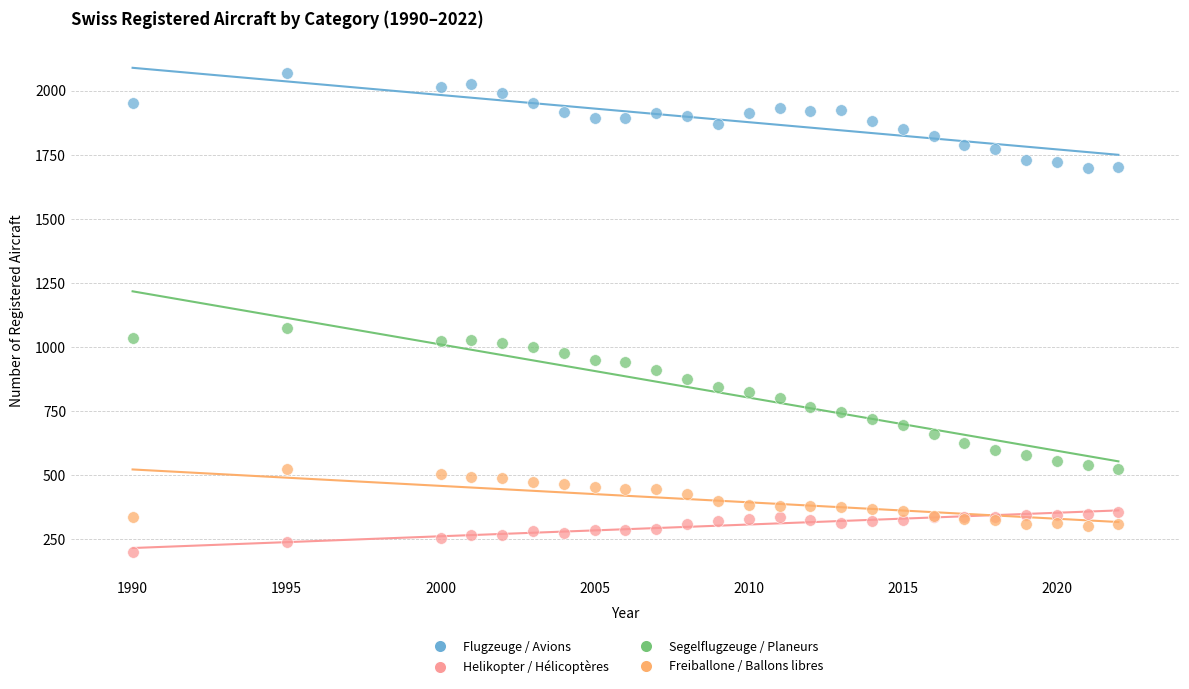

Which series reaches the maximum Y coordinate?

Flugzeuge / Avions